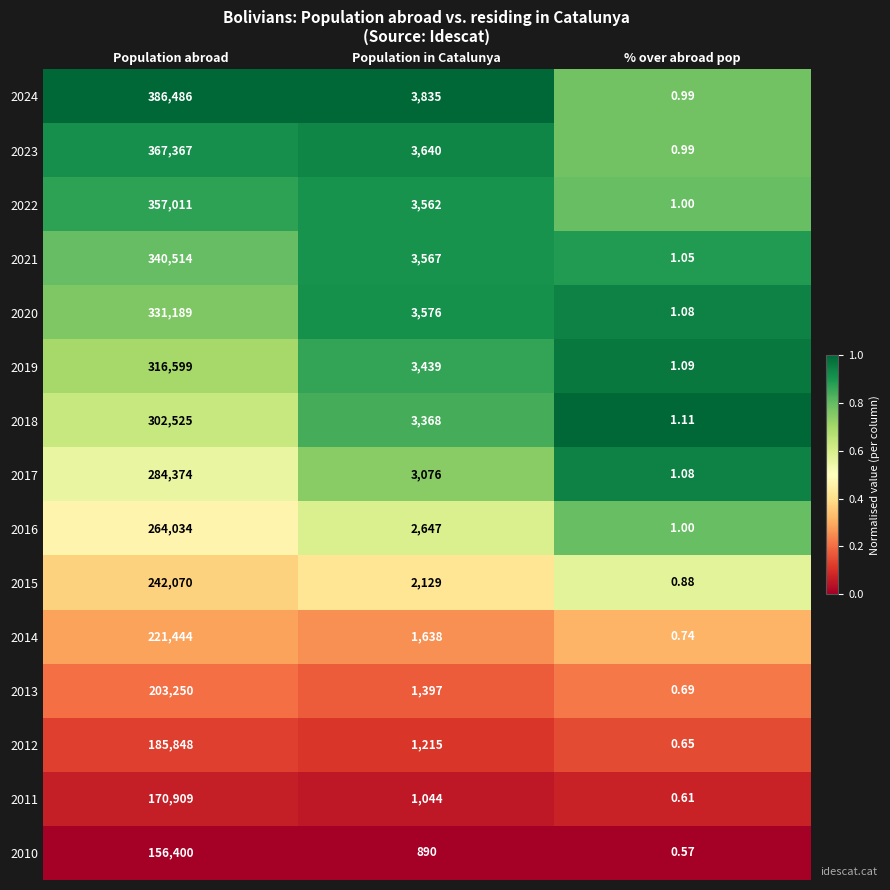

Between Population abroad and Population in Catalunya, which series saw the biggest shift?

2024